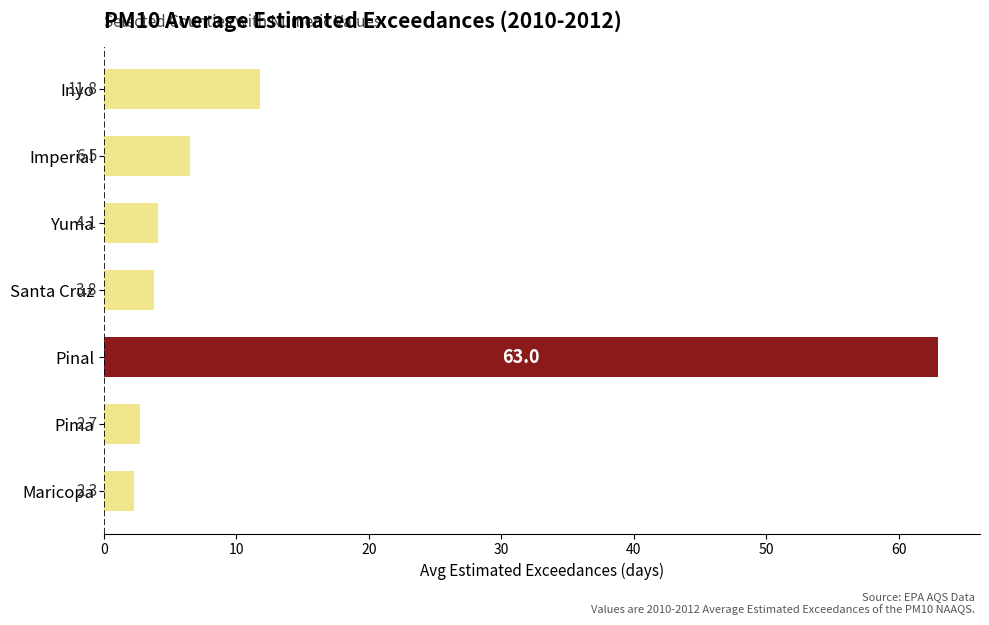

Reading top to bottom, what are all the values shown in this chart?

11.8	6.5	4.1	3.8	63.0	2.7	2.3